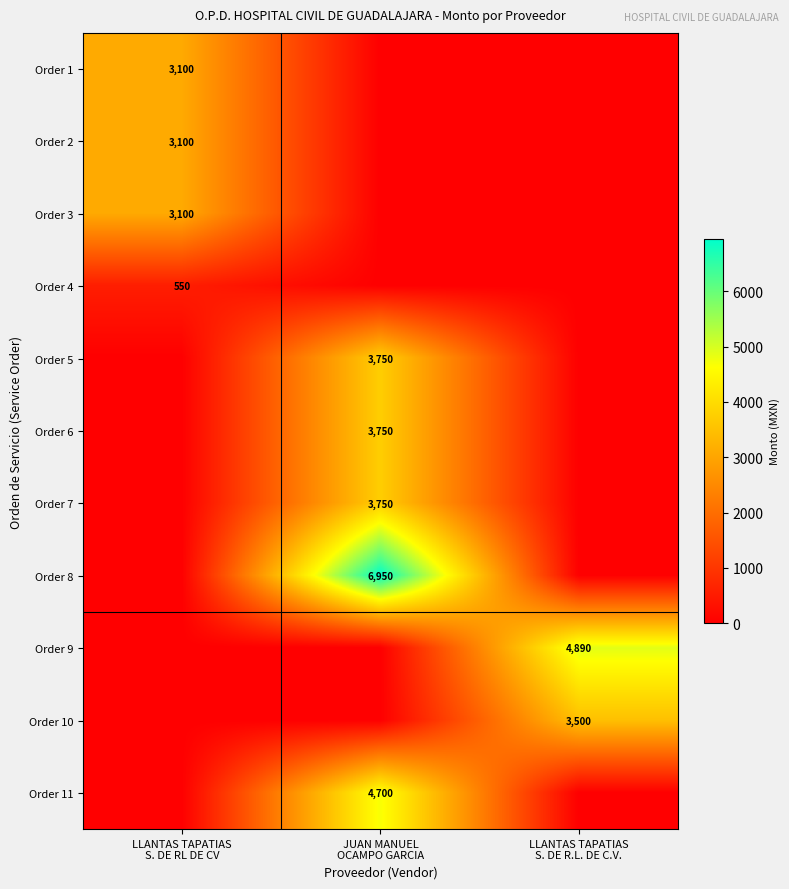

The Order 8 series shows 6950 at JUAN MANUEL OCAMPO GARCIA. True or false?

True